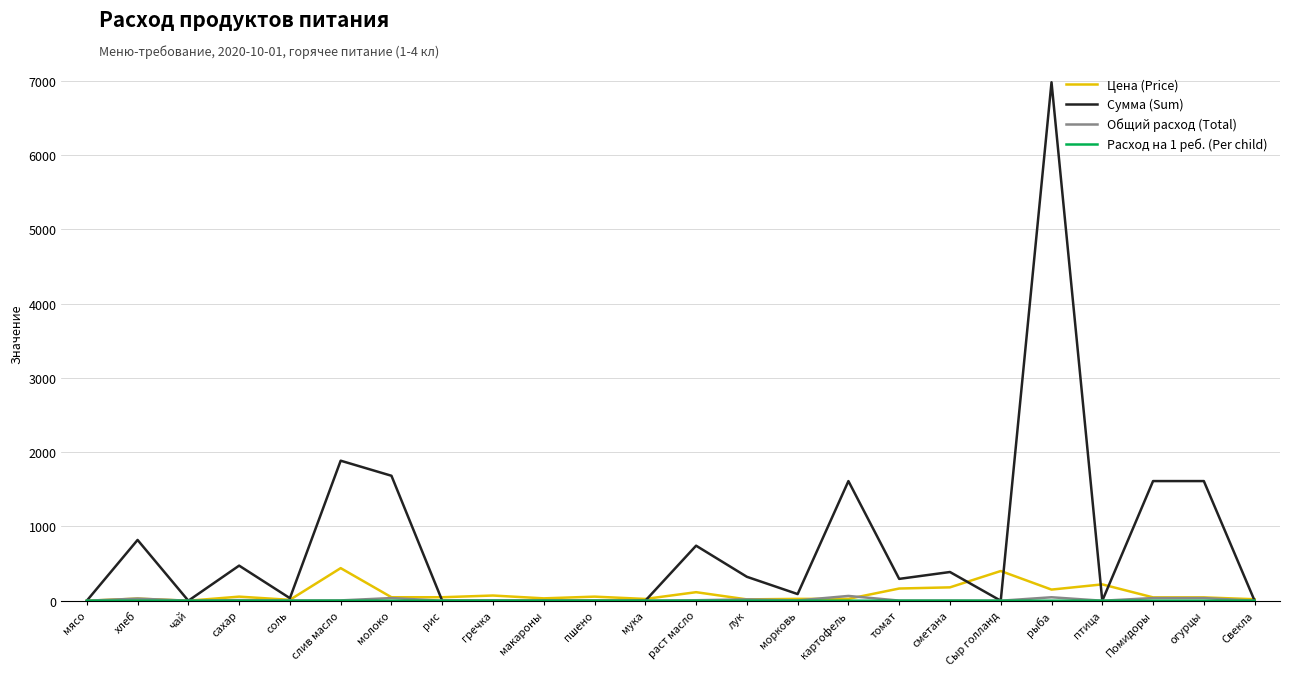

How many lines are shown in the chart?

4